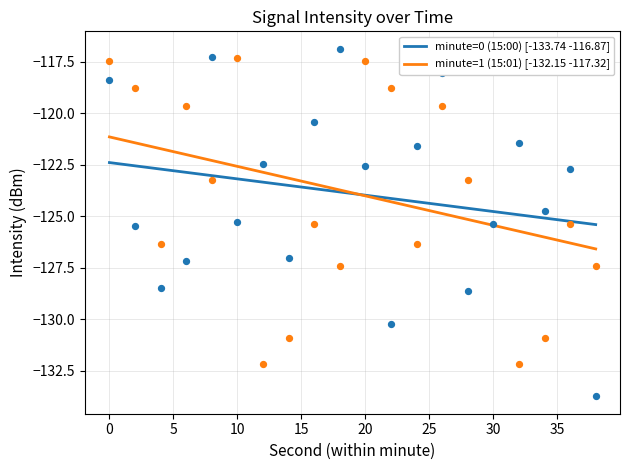

What is the minimum value for minute=1 (15:01) [-132.15 -117.32]?

-126.6